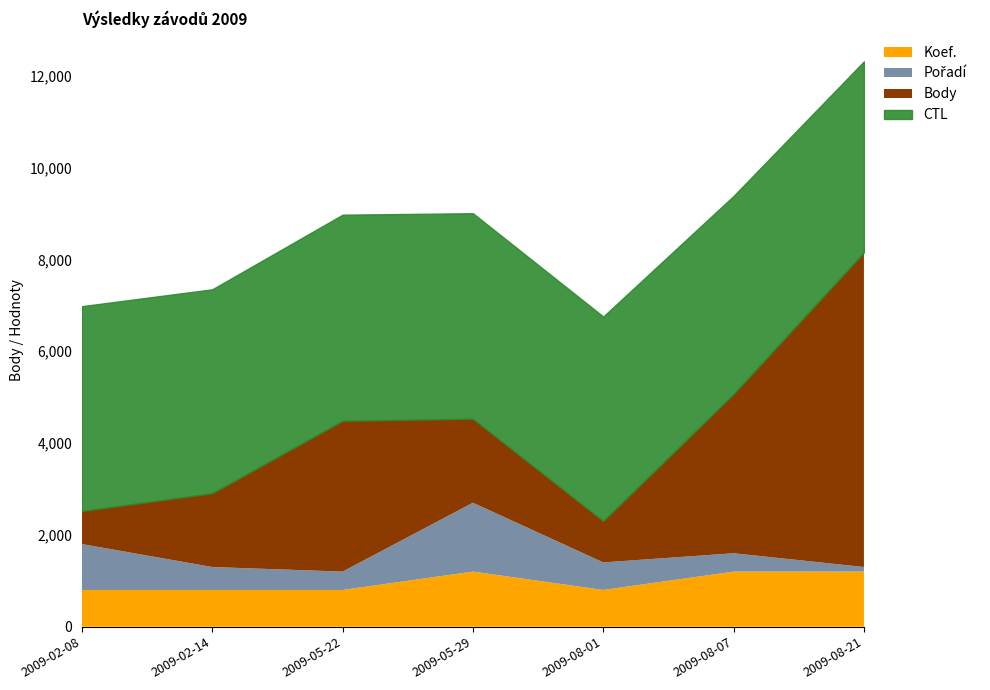

True or false: Body has a value of 1350 at 2009-08-01.

False